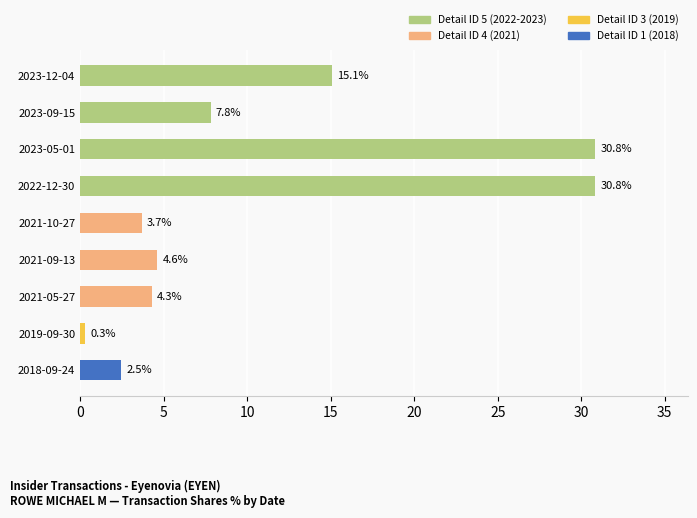

Reading bottom to top, what are all the values shown in this chart?

2.5	0.3	4.3	4.6	3.7	30.8	30.8	7.8	15.1